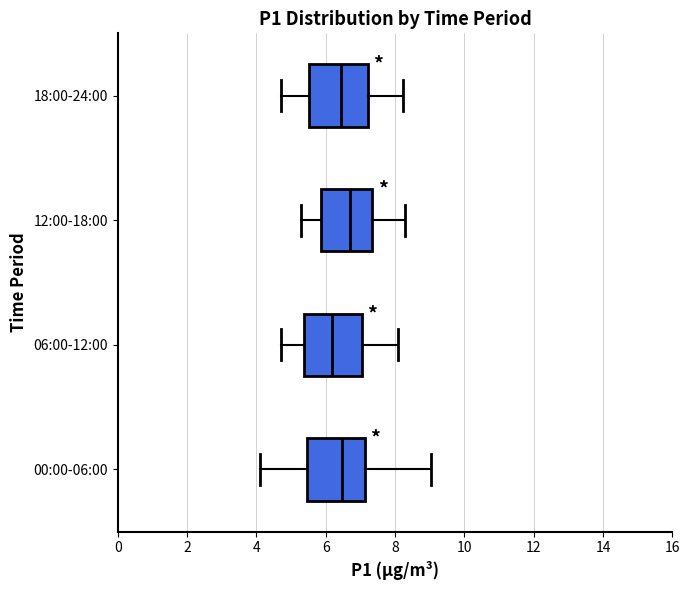

Which box's median line is the furthest to the left?

06:00-12:00